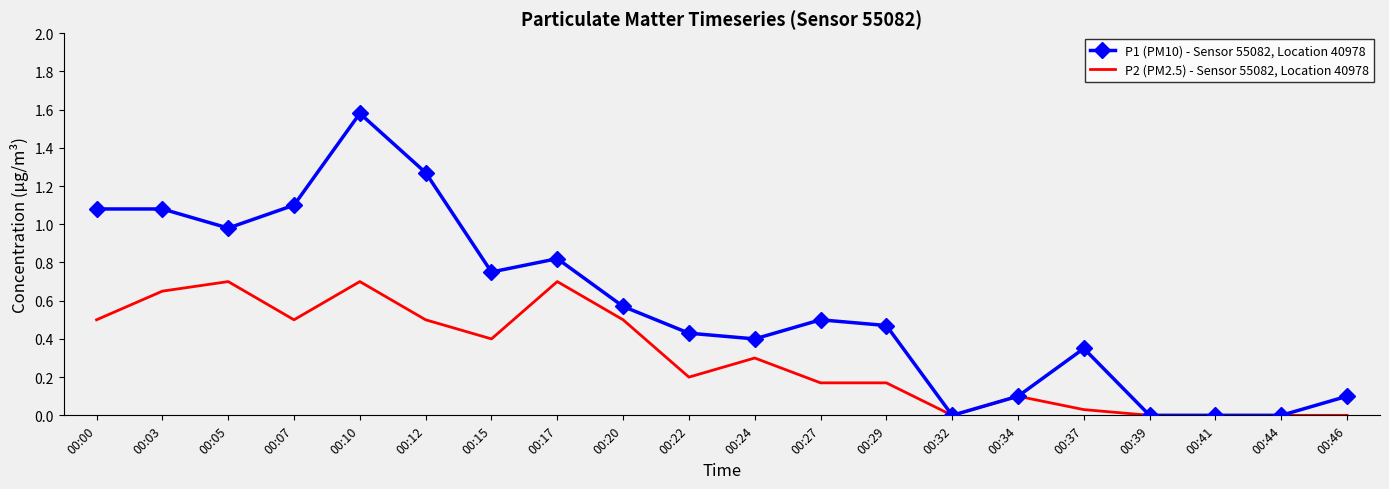

Which series has the largest total across all categories?

P1 (PM10) - Sensor 55082, Location 40978